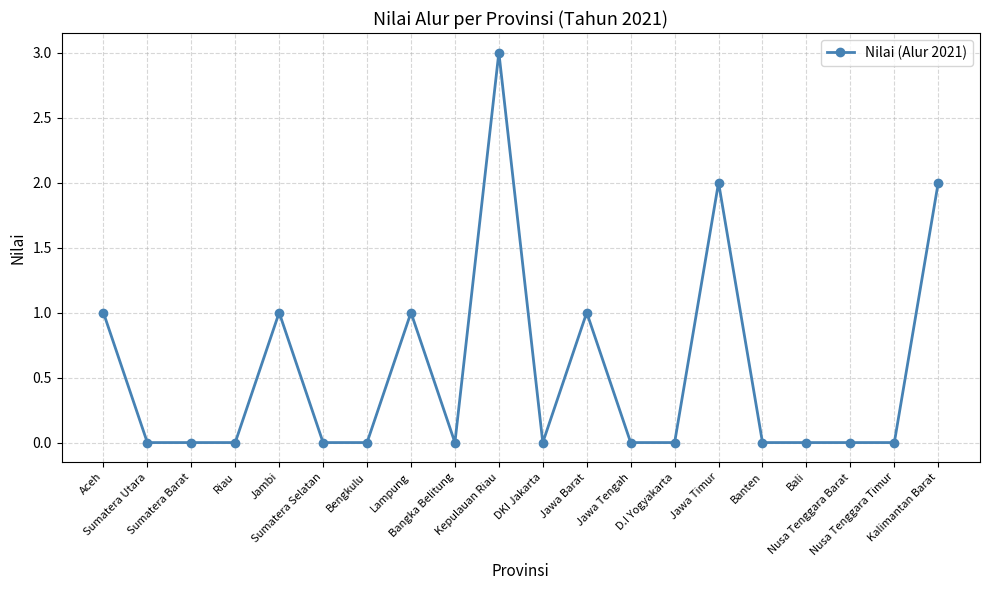

What is the maximum value shown in the chart?

3